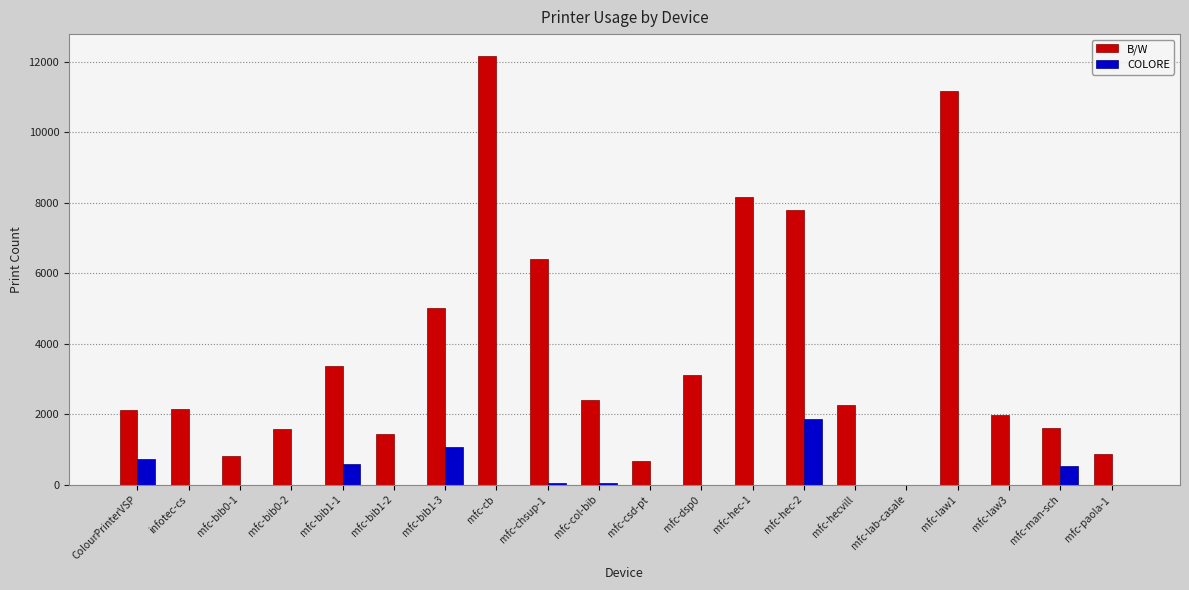

How many positive values does the B/W series have?

19